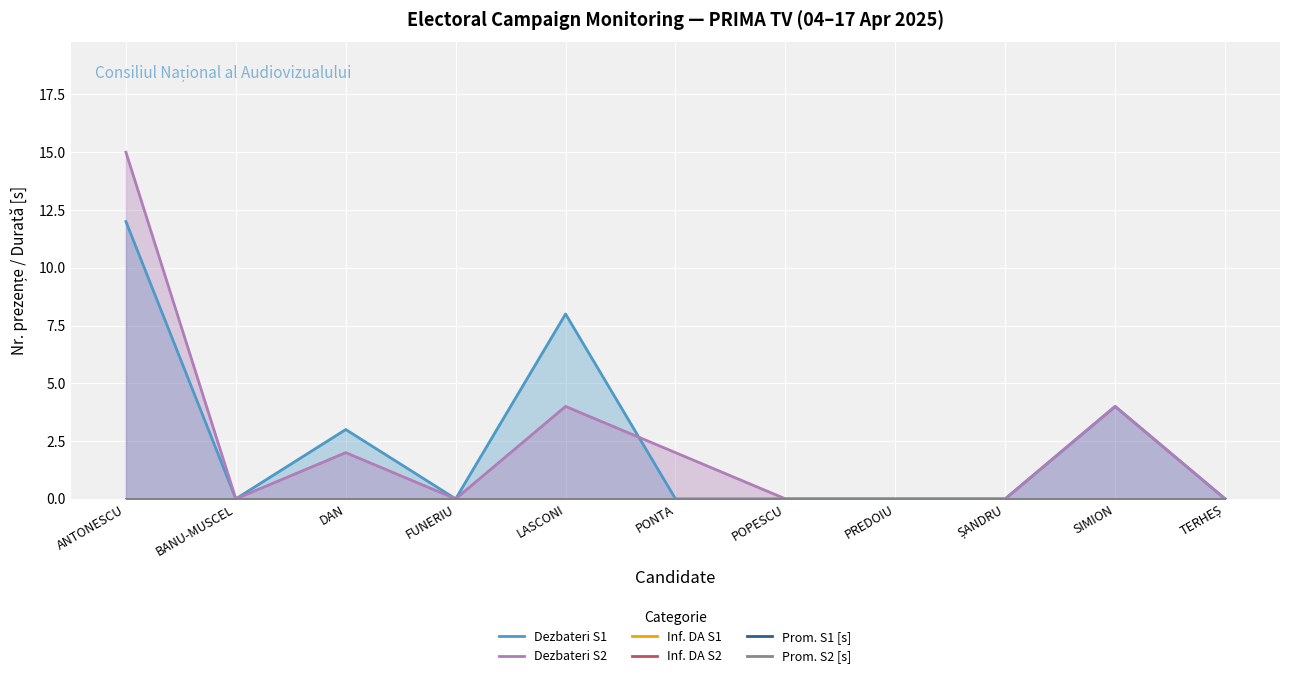

At how many categories does at least one series exceed 7?

2